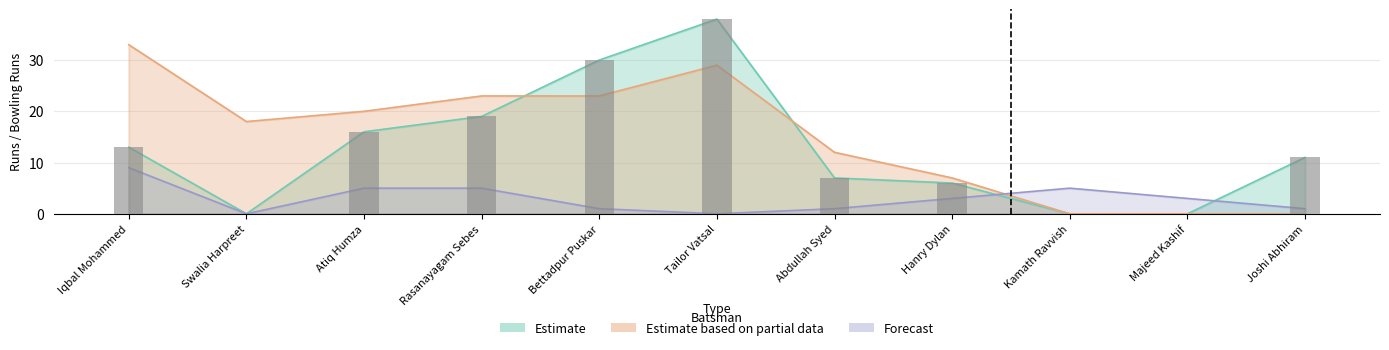

Which label corresponds to the smallest value in the chart?

Swalia Harpreet